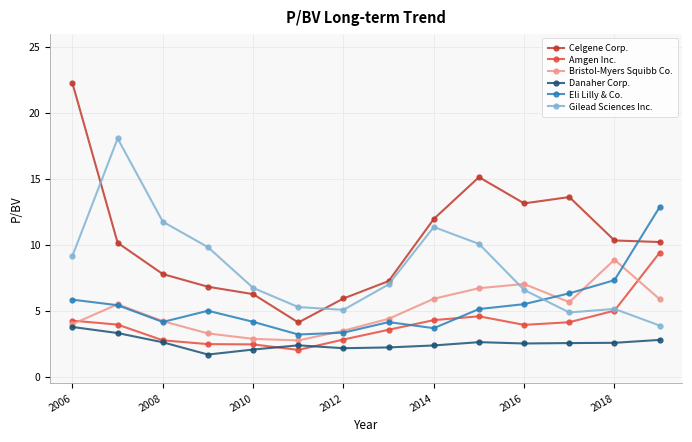

Which series ends up on top after the final intersection of Gilead Sciences Inc. and Eli Lilly & Co.?

Eli Lilly & Co.